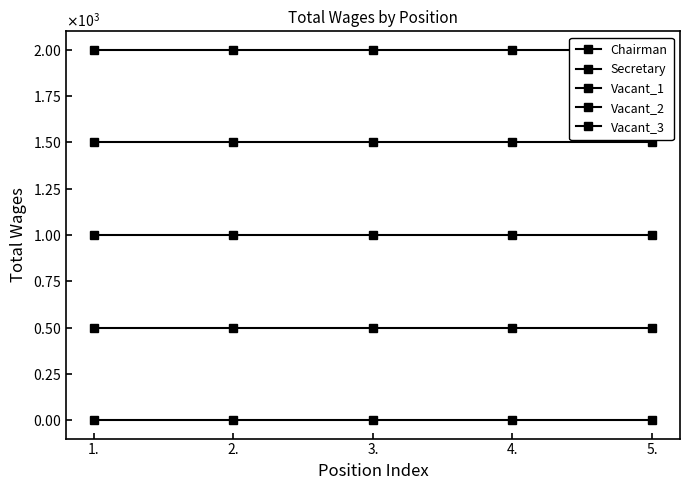

What is the label of the 5th point from the right?

1.